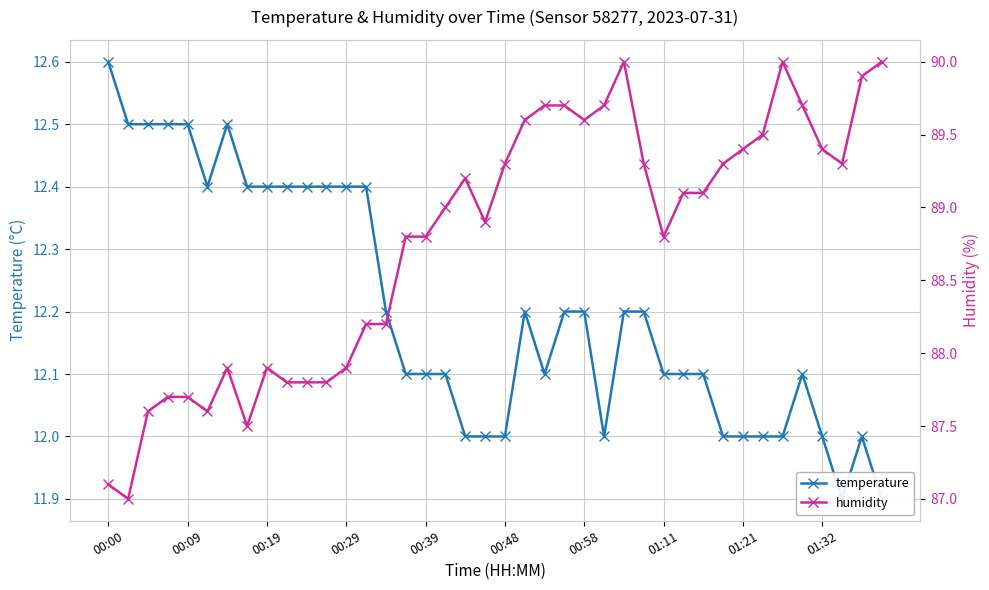

How many lines are shown in the chart?

2